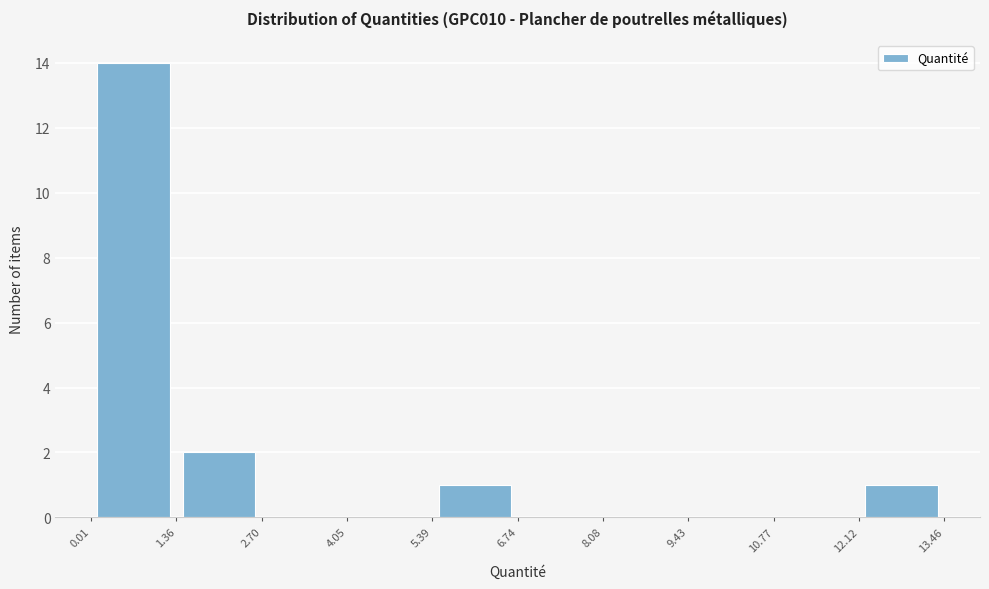

What is the height of the bar covering 1.36 to 2.70 on the x-axis? The values are not printed on the chart, so give them approximately, as read against the axis.

2